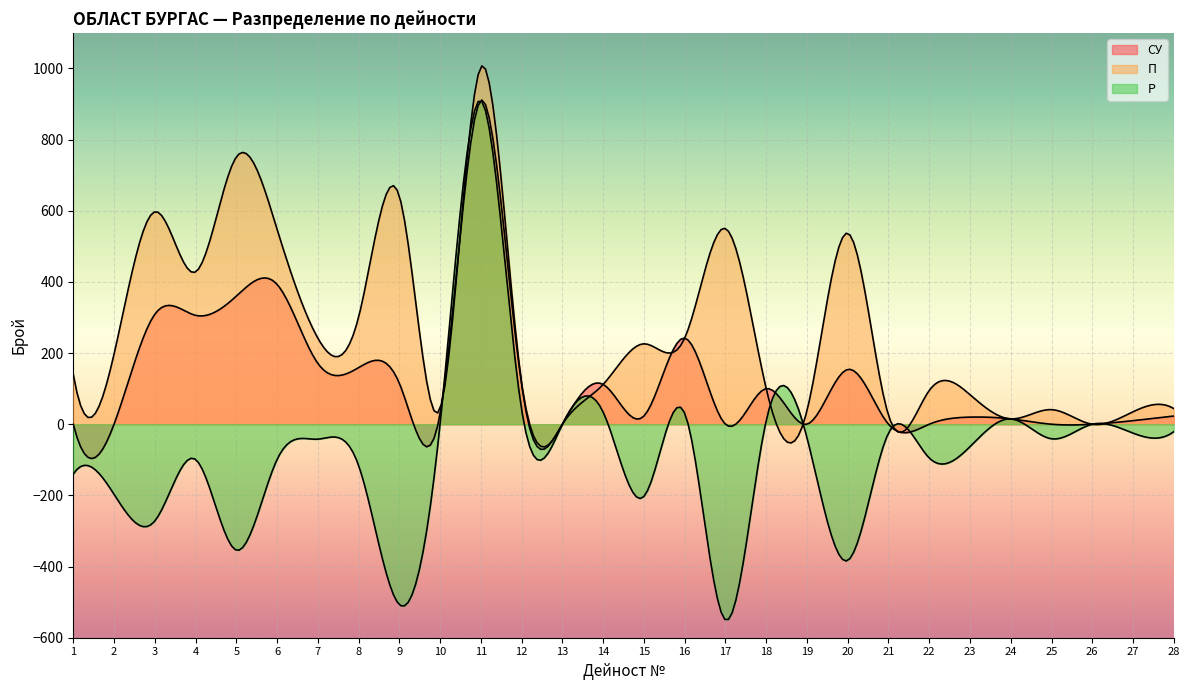

Reading left to right, transcribe all the data shown in this chart.

СУ: 1=0	2=0	3=309	4=306	5=360	6=393	7=171	8=159	9=115	10=30	11=910	12=113	13=0	14=112	15=23	16=242	17=0	18=100	19=0	20=154	21=0	22=0	23=20	24=15	25=0	26=0	27=10	28=23
П: 1=140	2=197	3=597	4=428	5=751	6=548	7=242	8=301	9=641	10=44	11=1004	12=113	13=0	14=112	15=226	16=242	17=550	18=100	19=38	20=537	21=25	22=95	23=83	24=15	25=41	26=0	27=35	28=44
Р: 1=-140	2=-197	3=-272	4=-99	5=-354	6=-99	7=-42	8=-116	9=-507	10=2	11=910	12=41	13=0	14=34	15=-203	16=31	17=-550	18=10	19=-38	20=-383	21=-25	22=-95	23=-63	24=15	25=-41	26=0	27=-25	28=-21